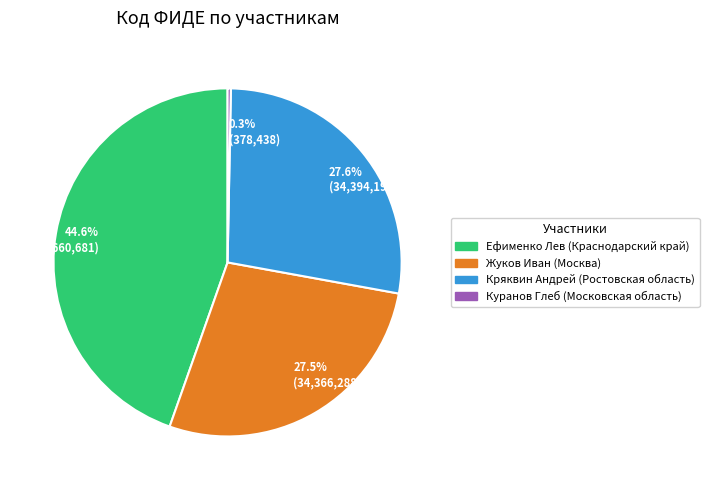

How many segments does this pie chart have?

4